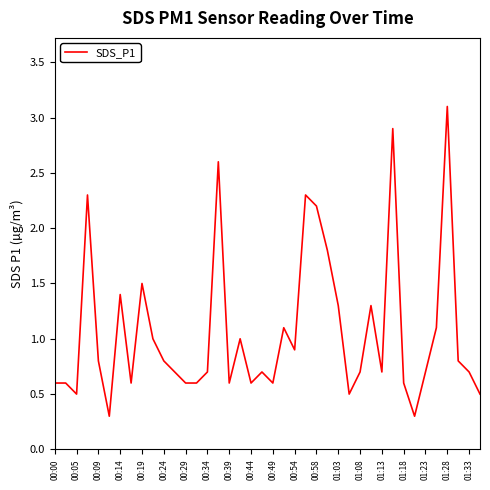

What is the difference between the maximum and minimum values?

2.8